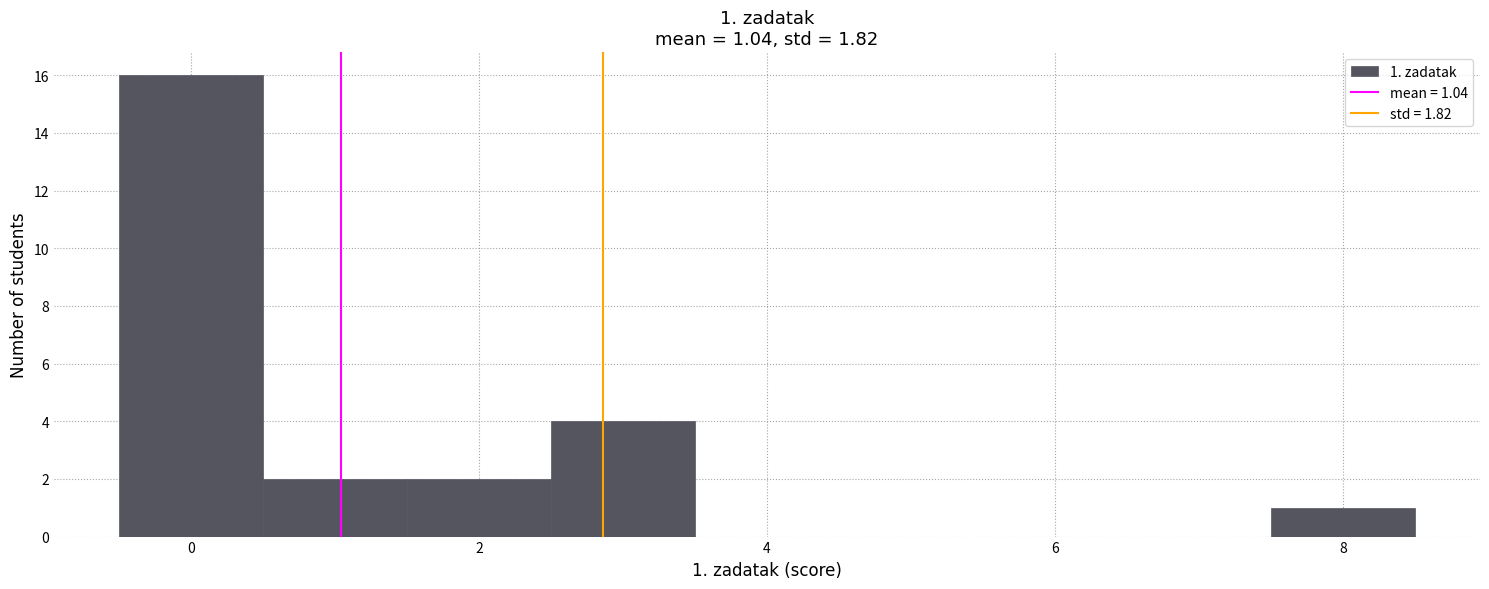

Which range on the x-axis has the tallest bar?

-0.5 to 0.5